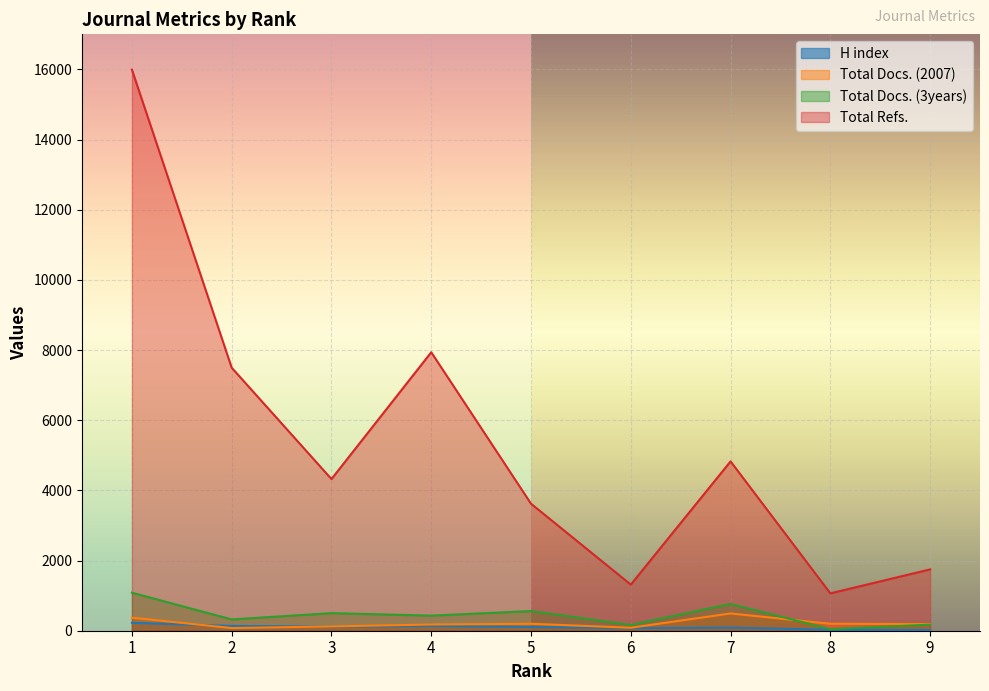

How many categories are shown in the chart?

9